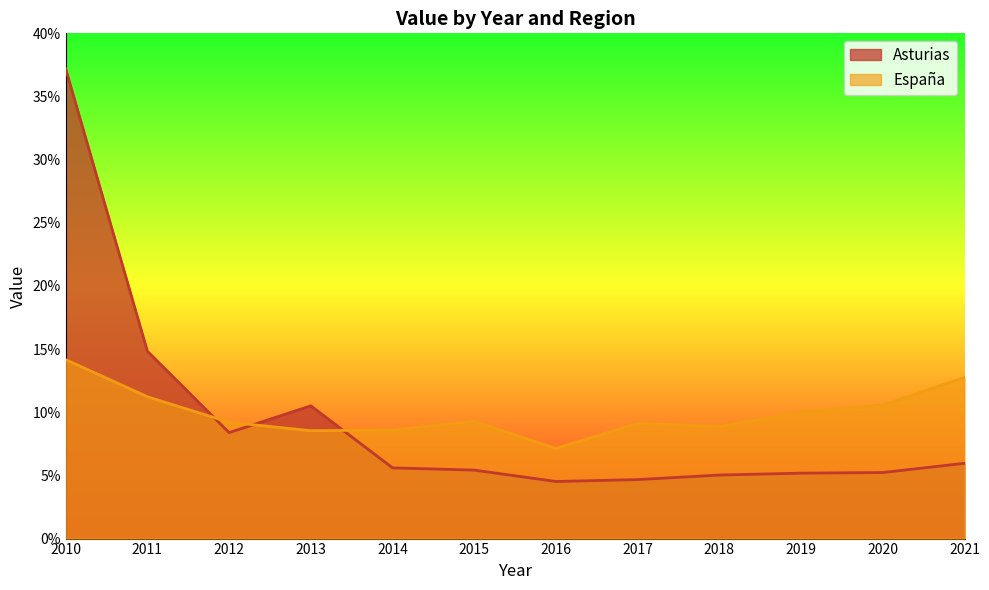

Is it true that España equals 14.2 at 2010?

True